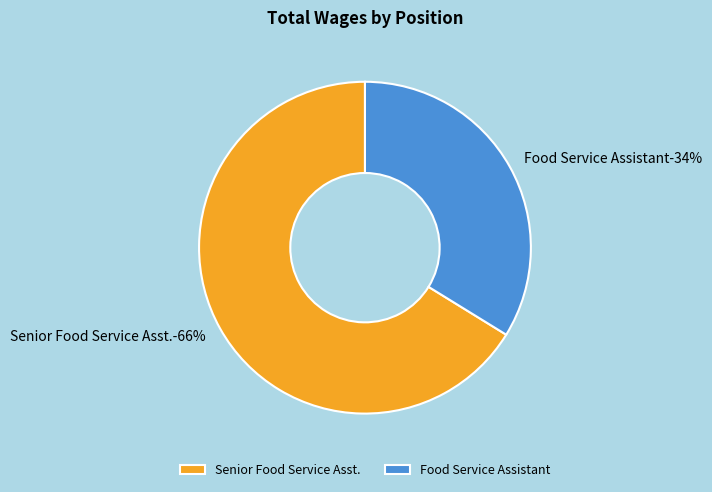

Does Senior Food Service Asst. represent more than half of the total?

Yes